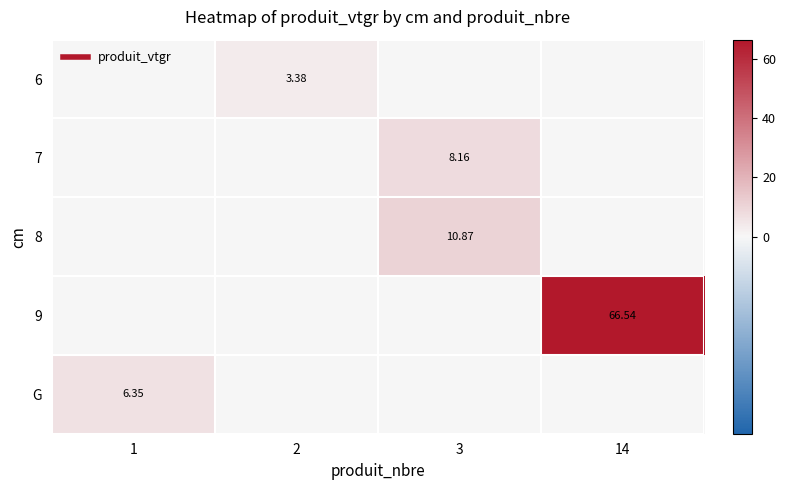

Which label corresponds to the largest value in the chart?

14